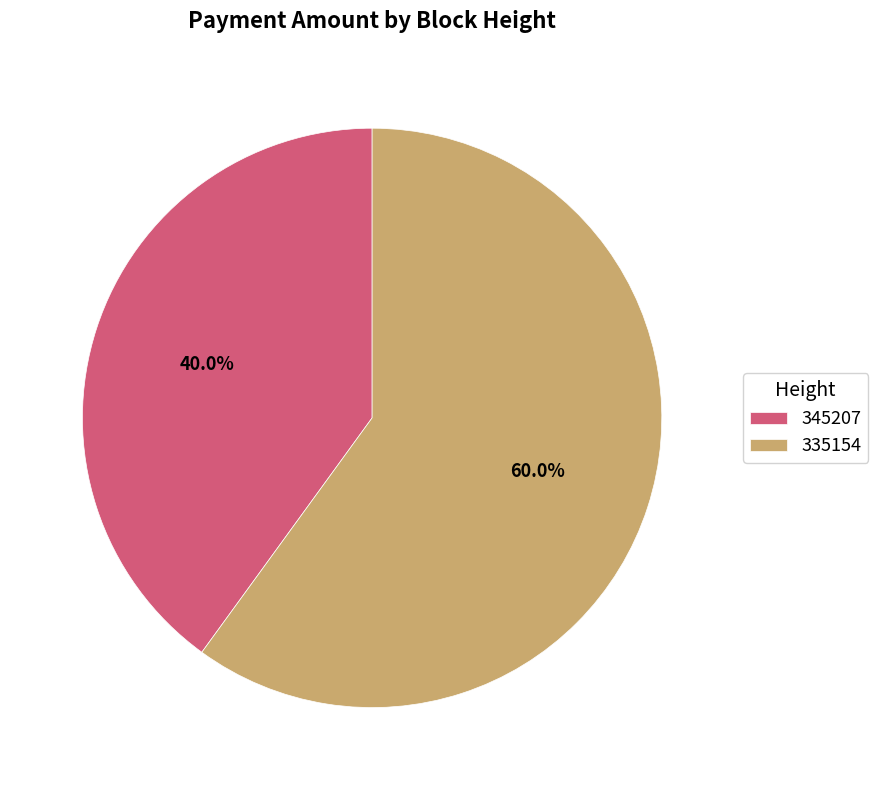

To the nearest percent, what portion does 345207 represent?

40%